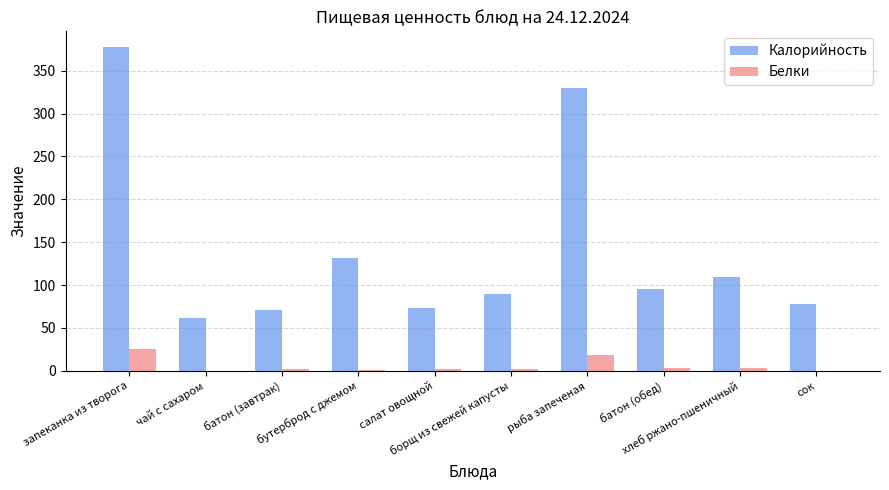

How many data points does each series have?

10